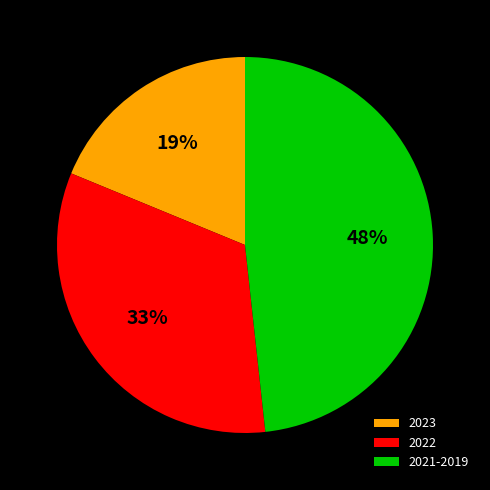

What is the ratio of the value at 2023 to the value at 2021-2019?

0.4